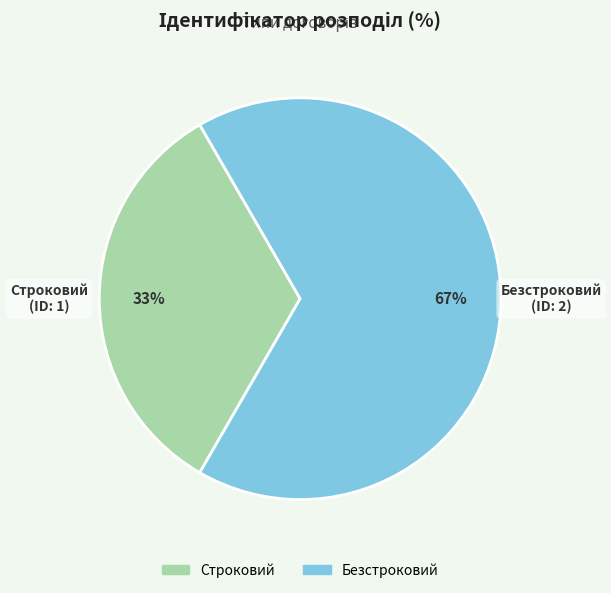

Approximately how many times larger is the value at Безстроковий compared to Строковий?

2.0